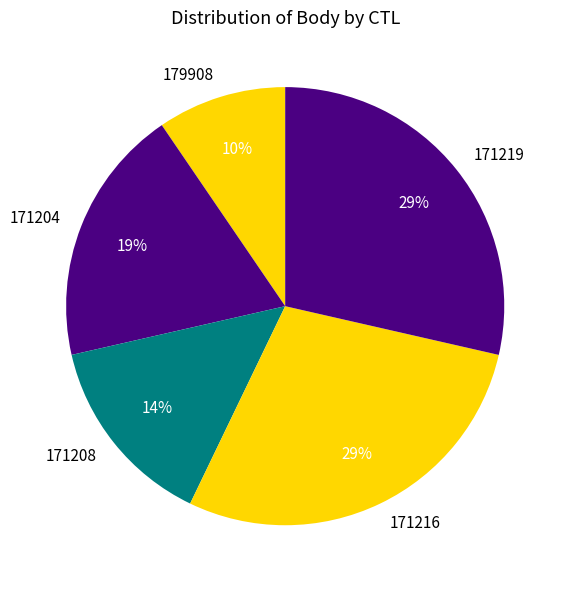

Count the number of slices in the pie.

5